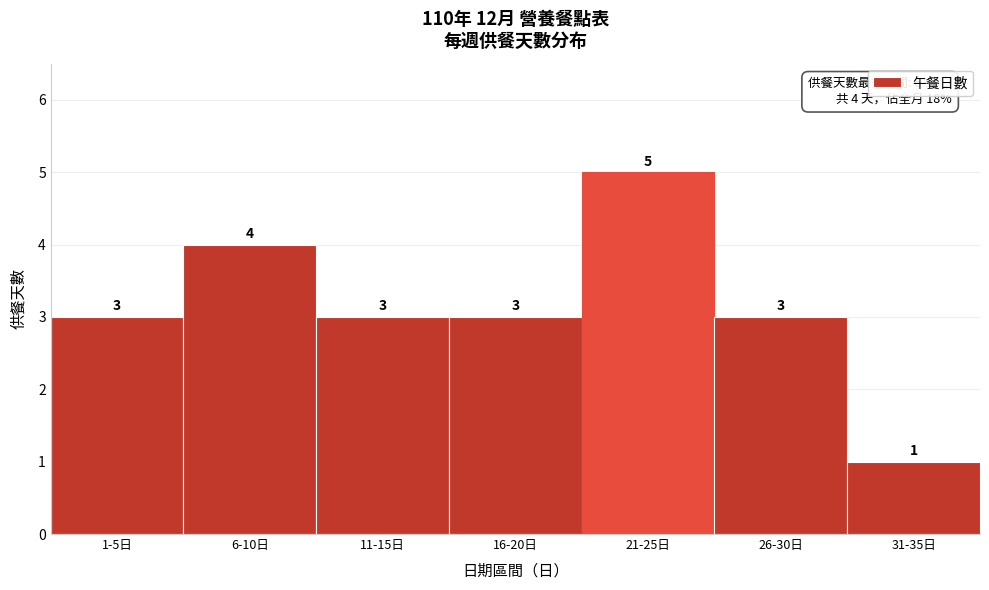

Reading left to right, what are all the values shown in this chart?

3	4	3	3	5	3	1